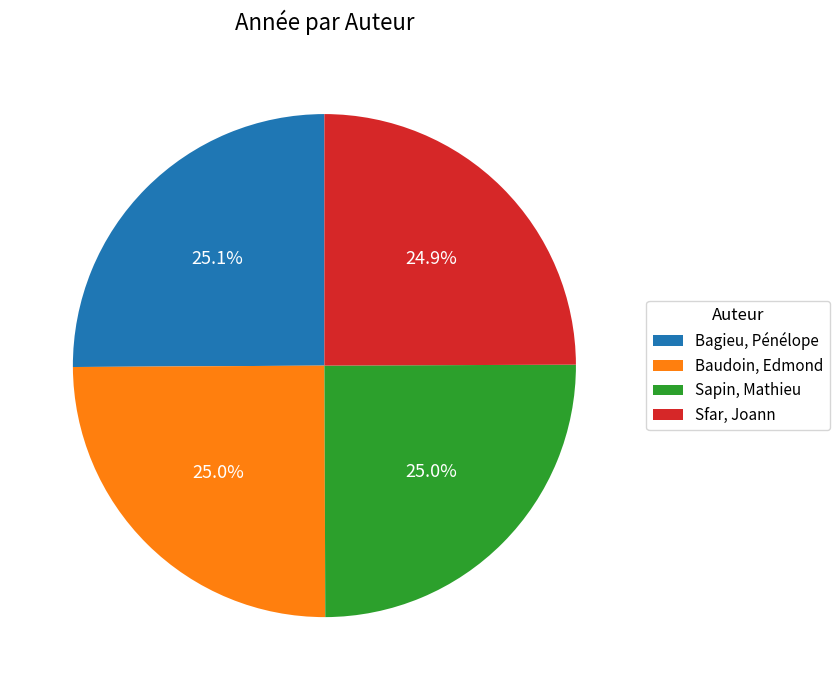

How much of the chart is everything except Sfar, Joann?

75.1%